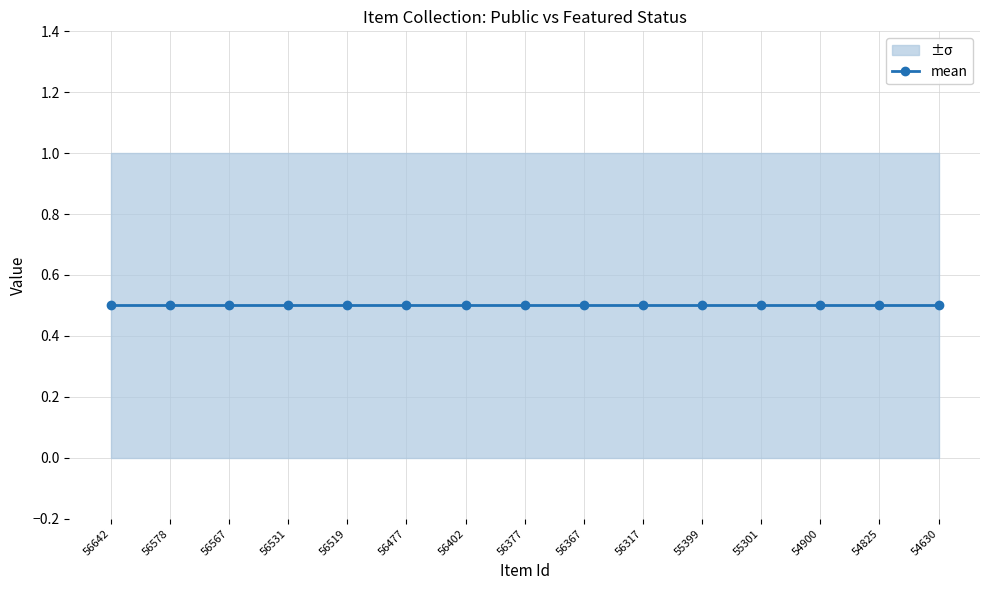

Rank the categories by public value from lowest to highest.

56642, 56578, 56567, 56531, 56519, 56477, 56402, 56377, 56367, 56317, 55399, 55301, 54900, 54825, 54630